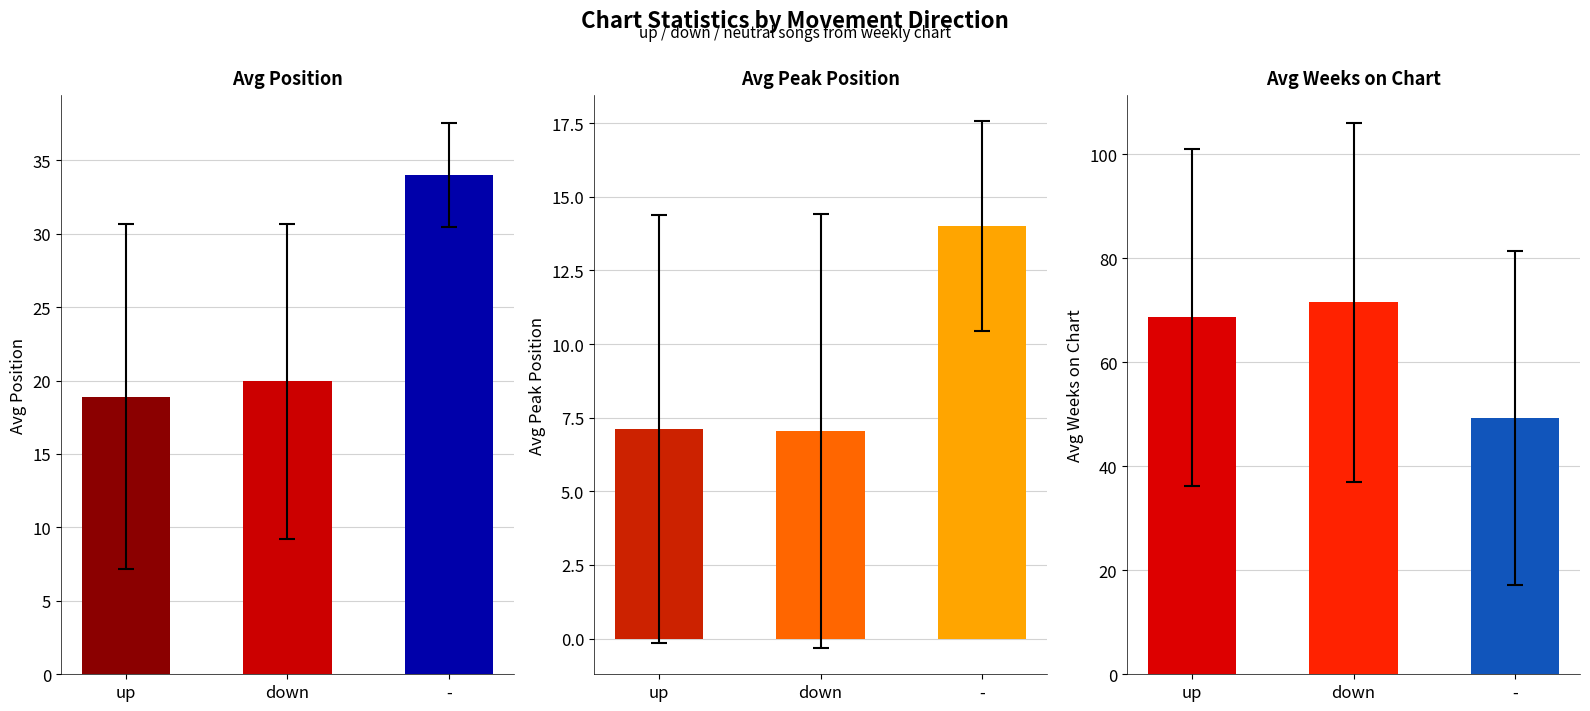

What is the spread (max minus min) of values at up?

61.5